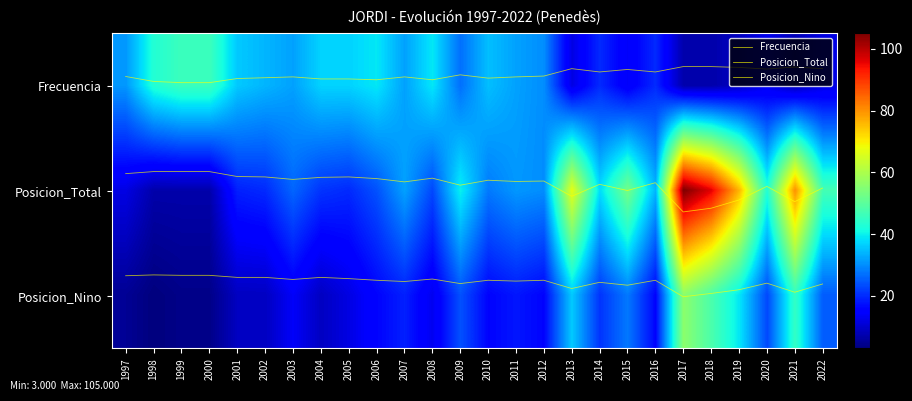

Is the value of Posicion_Total at 2004 greater than the value of Posicion_Nino at 2018?

No